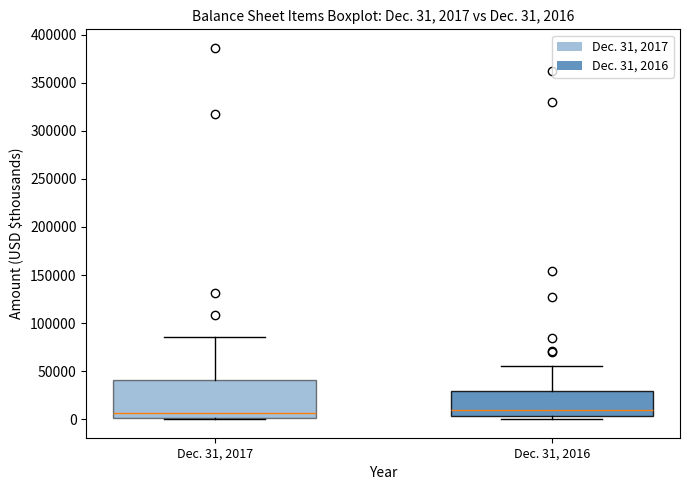

Which box is the tallest, from its lower edge to its upper edge?

Dec. 31, 2017